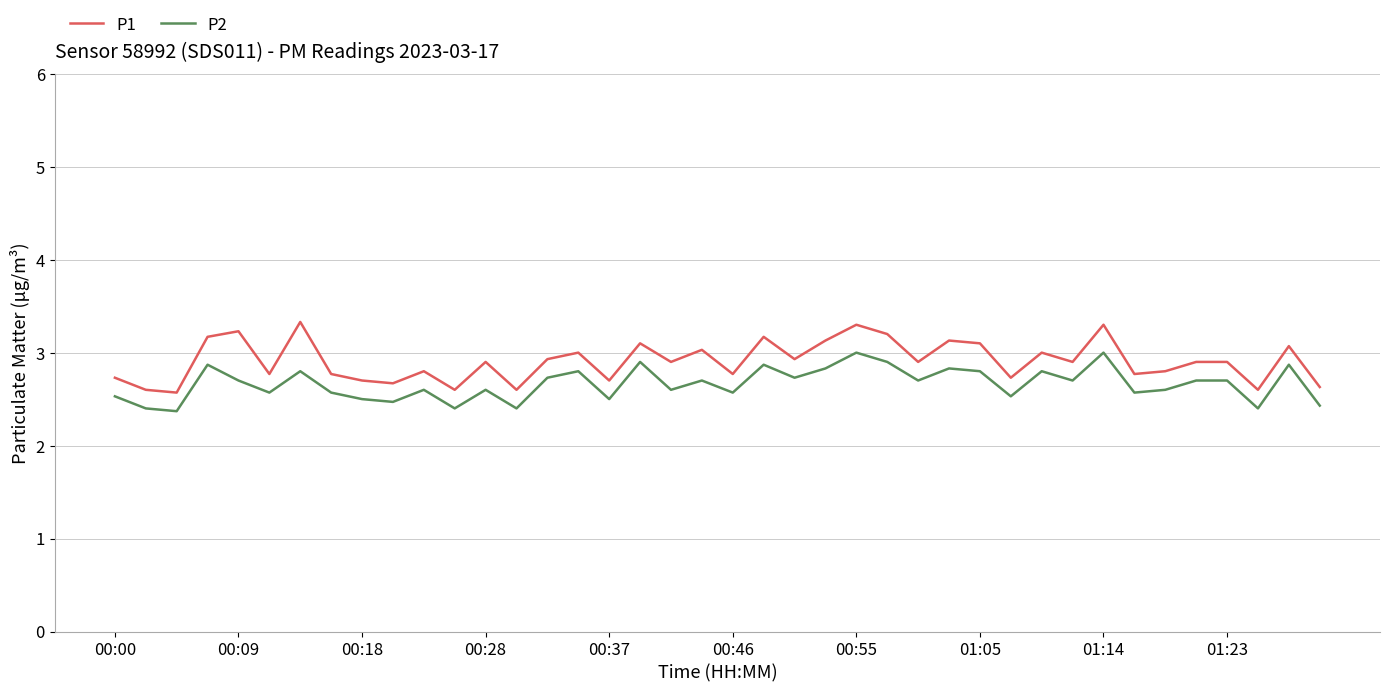

What is the smallest value displayed?

2.4